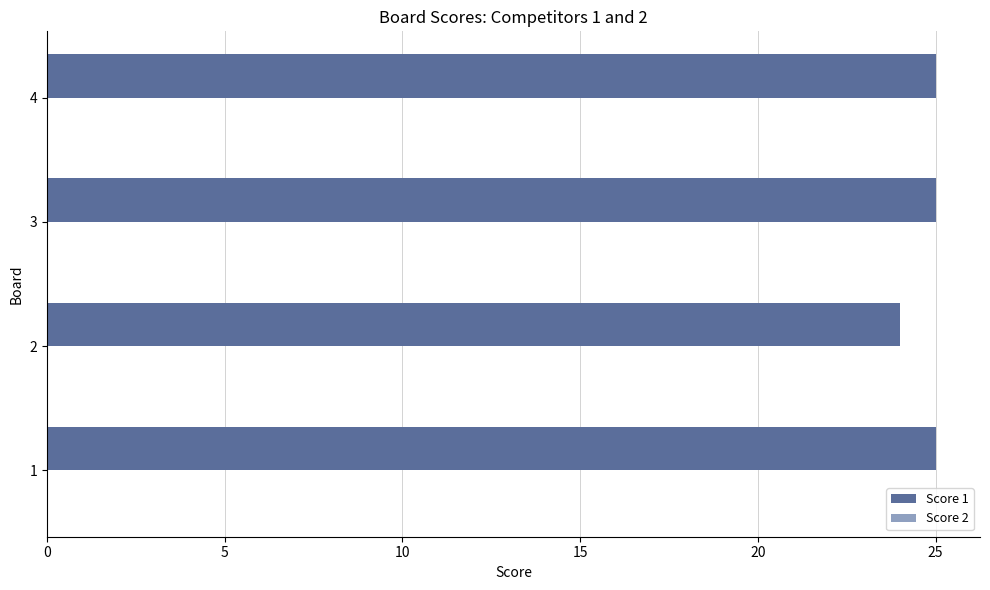

Does the chart contain stacked bars?

No